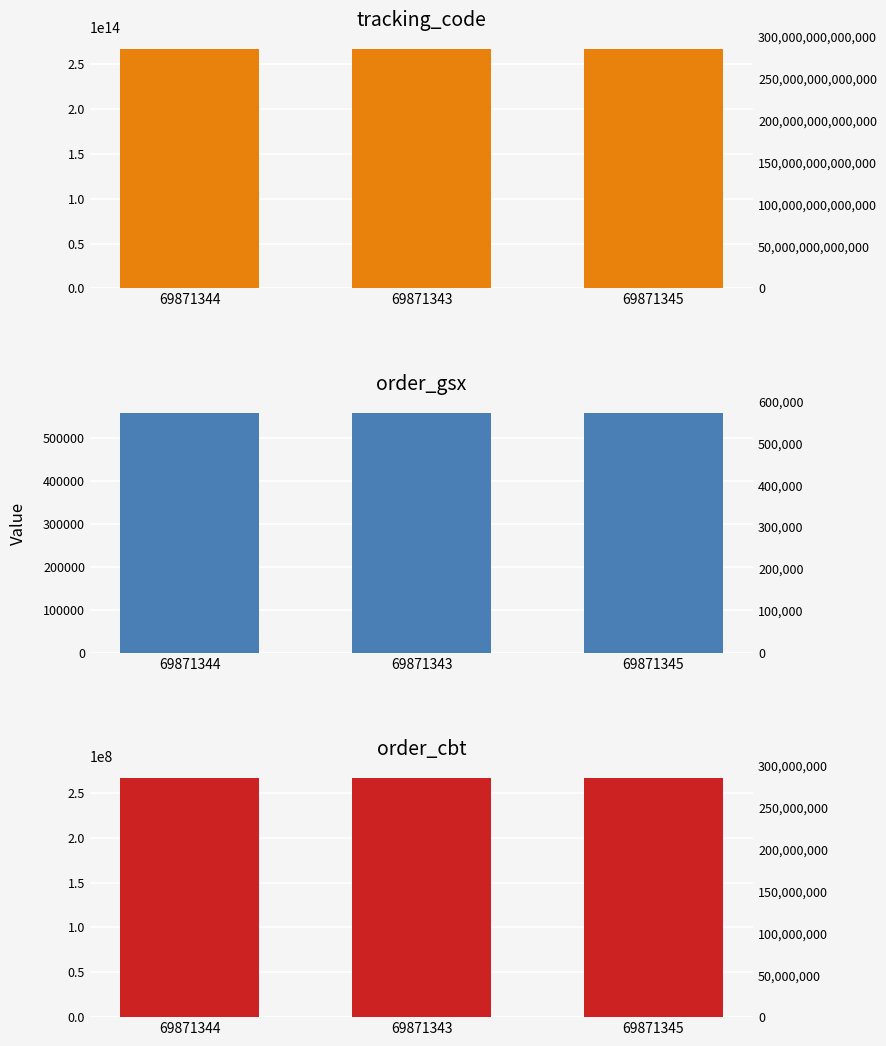

What is the value of the order_gsx bar at the 3rd from the left?

556039